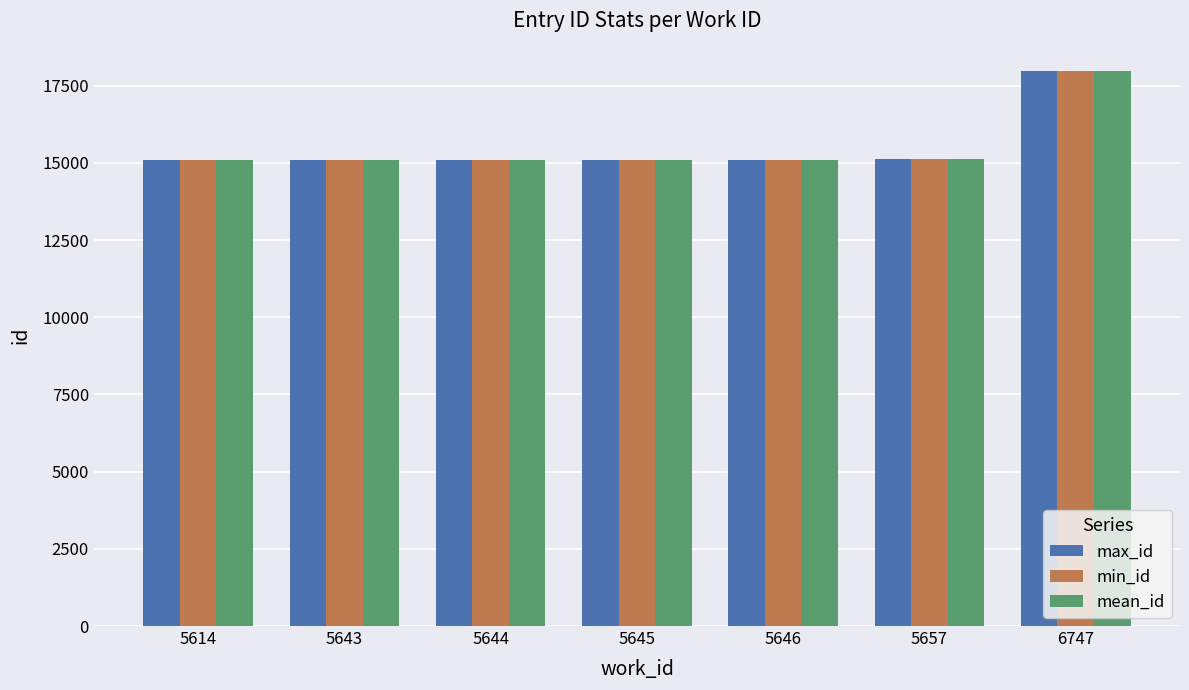

What is the value of the max_id bar at the 1st from the left?

15089.0